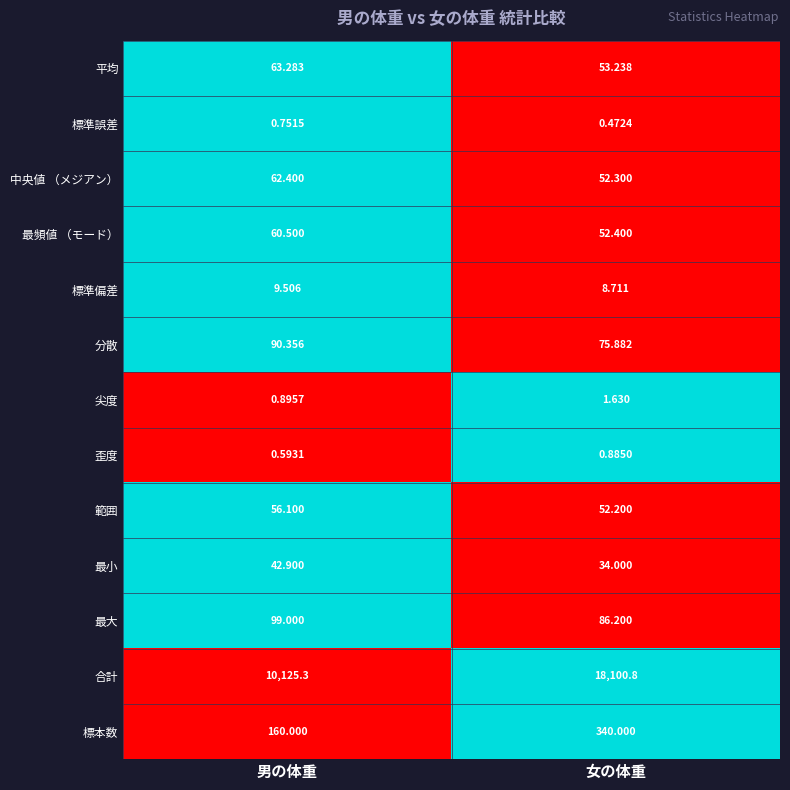

Between 男の体重 and 女の体重, which series saw the biggest shift?

合計